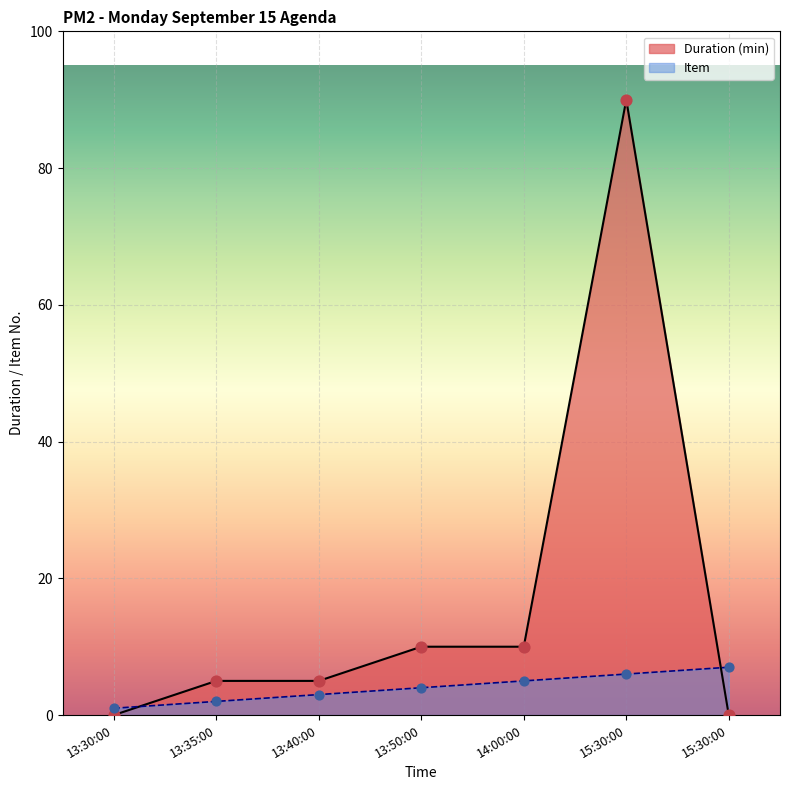

At which category is the sum across all series the highest?

15:30:00